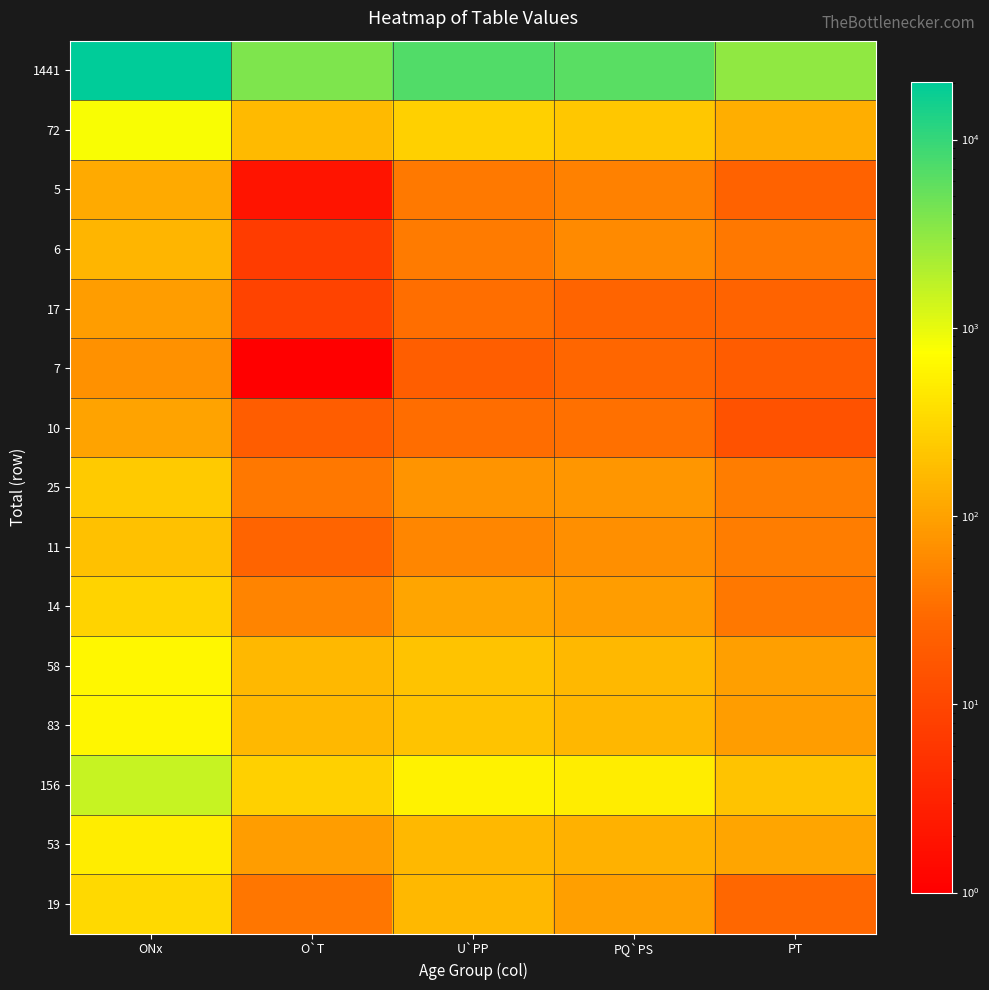

At which category is the sum across all series the highest?

ONx